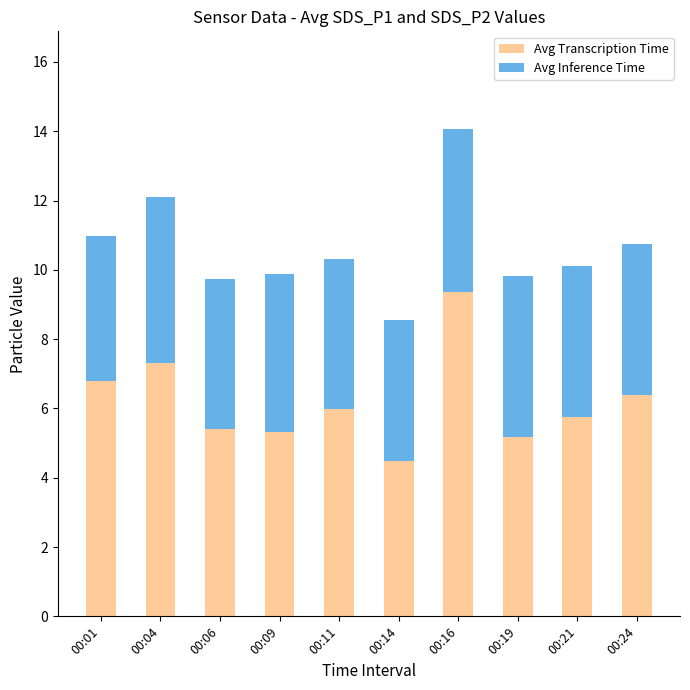

What is the average value of the Avg Transcription Time series?

6.2